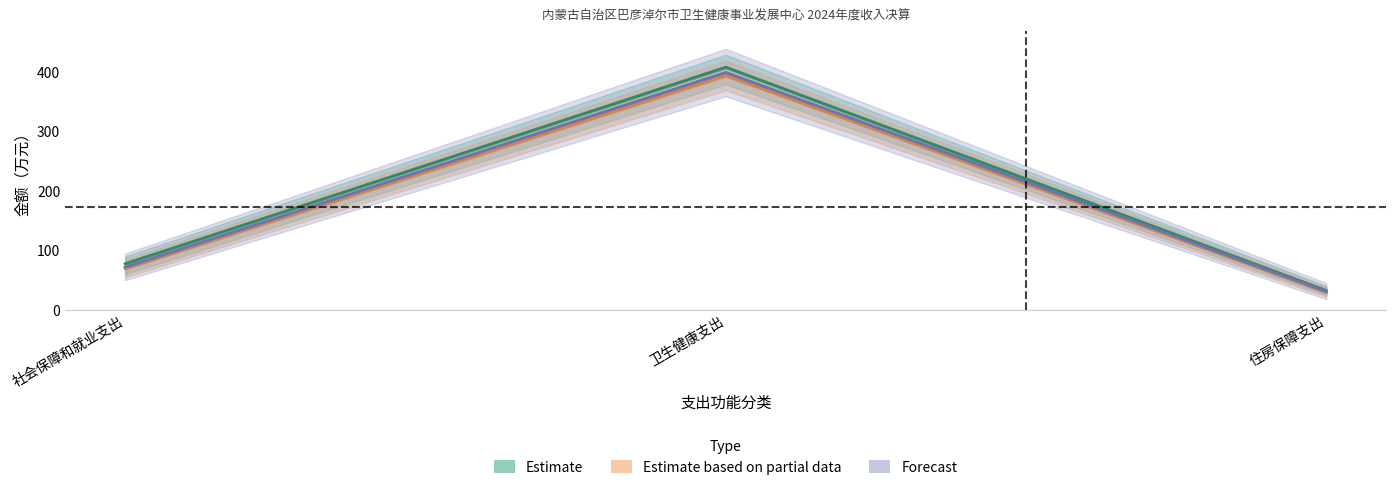

Rank the series by their maximum value, from highest to lowest.

Estimate, Forecast, Estimate based on partial data